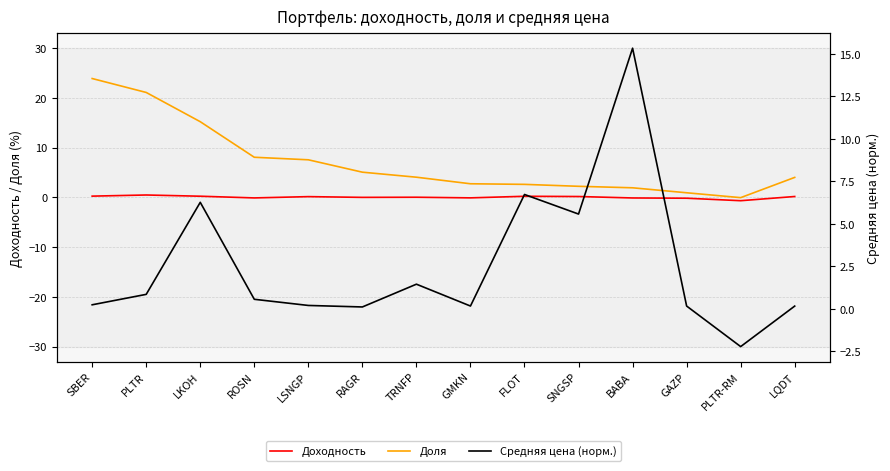

True or false: Доходность has a value of -0.1 at ROSN.

True